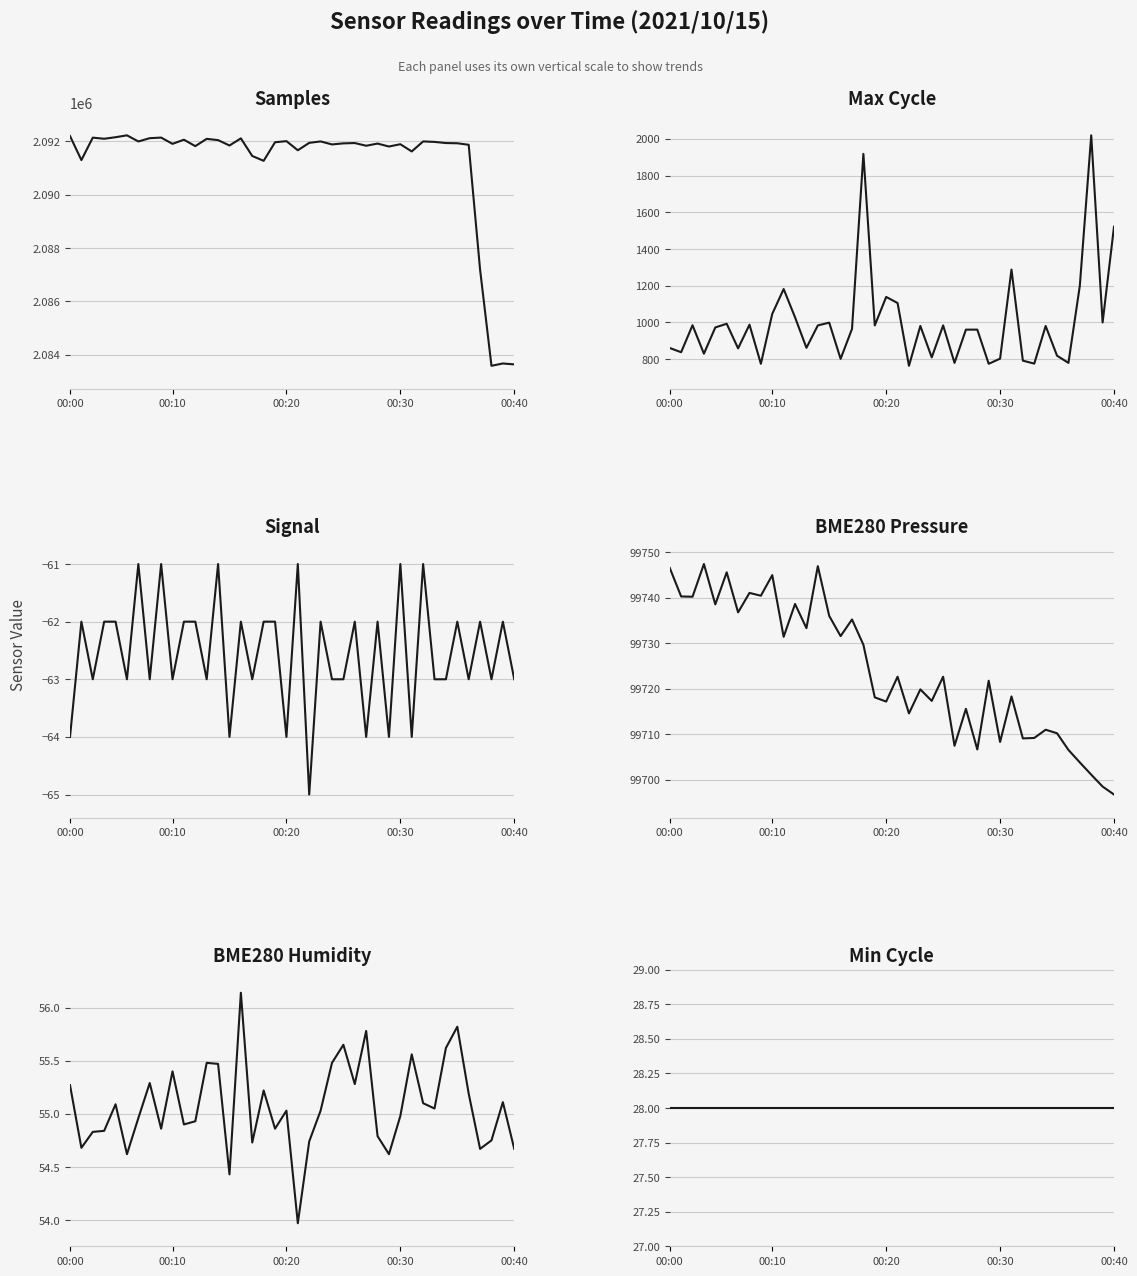

The BME280_pressure series shows 99731.6 at 15. True or false?

True